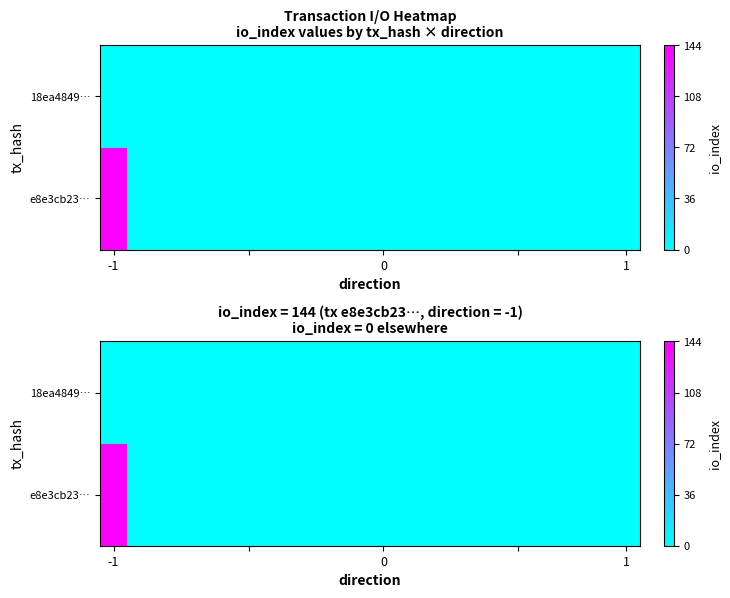

The e8e3cb23… series shows -45 at 0. True or false?

False